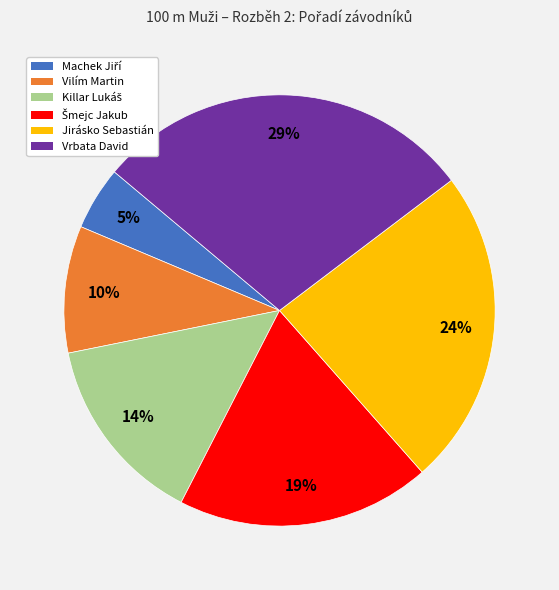

Is it true that Jirásko Sebastián is 32% of the pie?

False